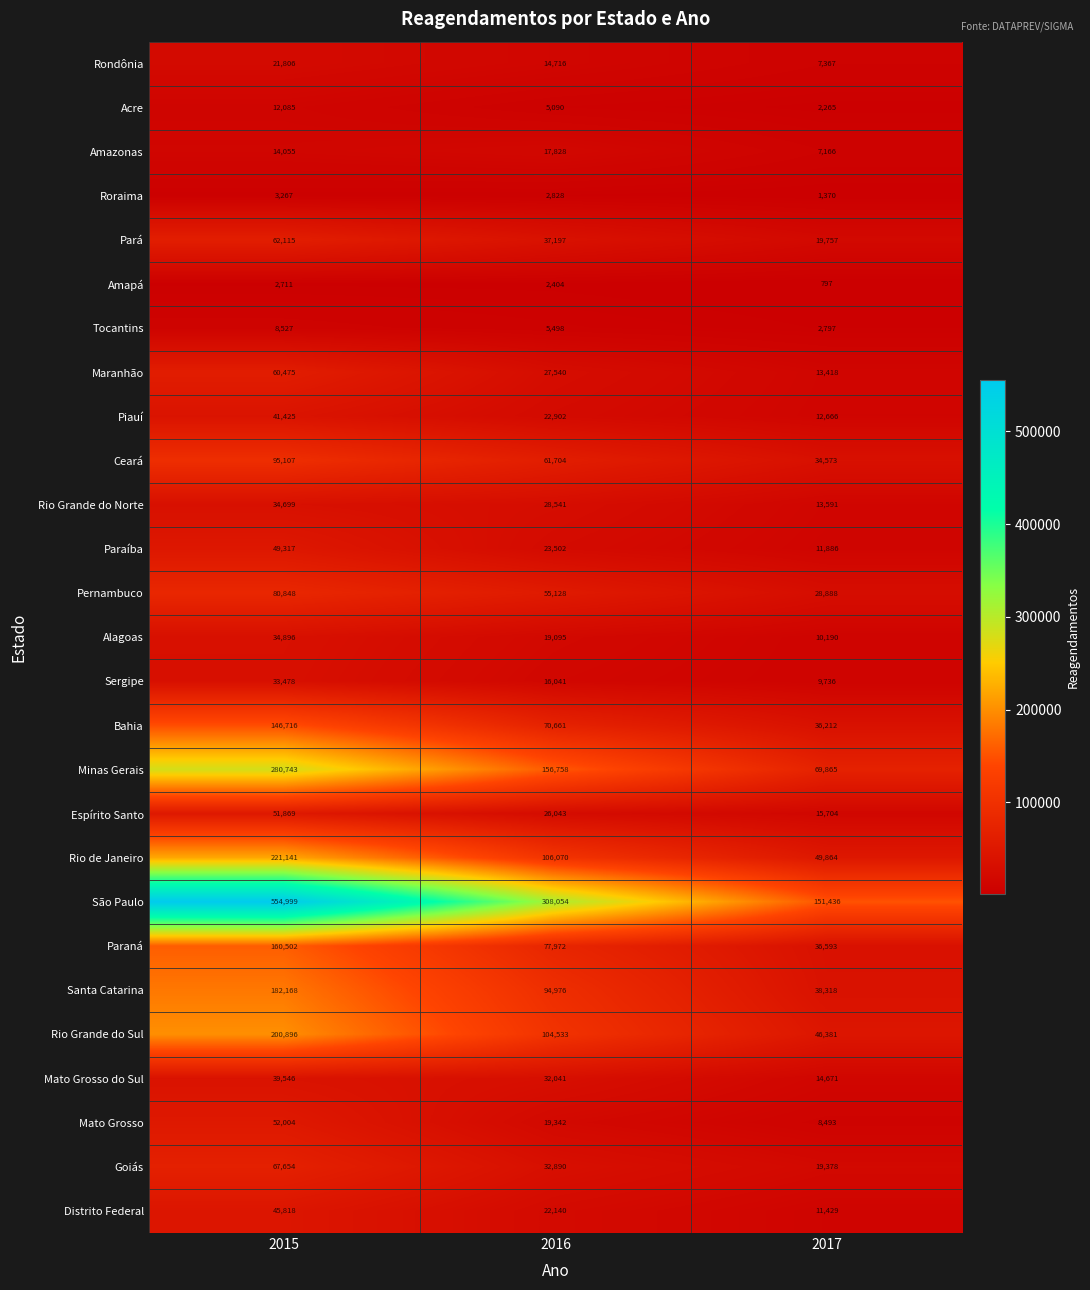

The value of Rondônia at 2017 is 3797. True or false?

False